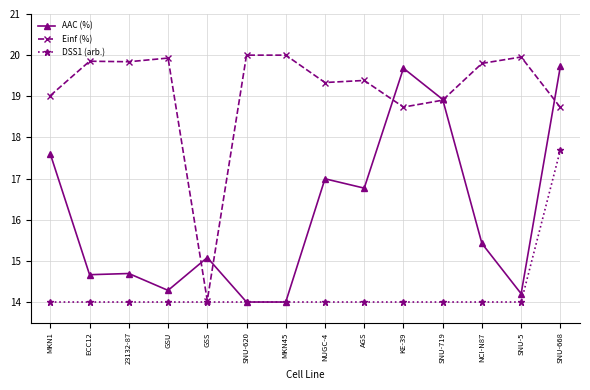

What value does the Einf (%) series have at AGS?

19.4